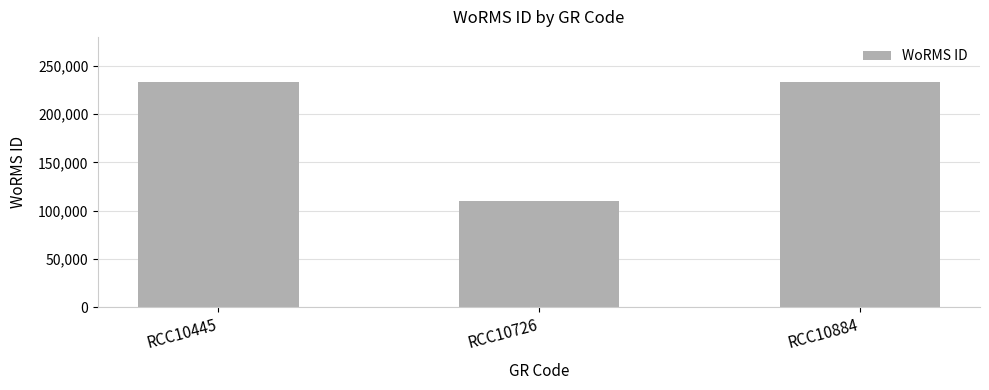

Reading left to right, extract all data points from this chart.

RCC10445=232785	RCC10726=109475	RCC10884=232785